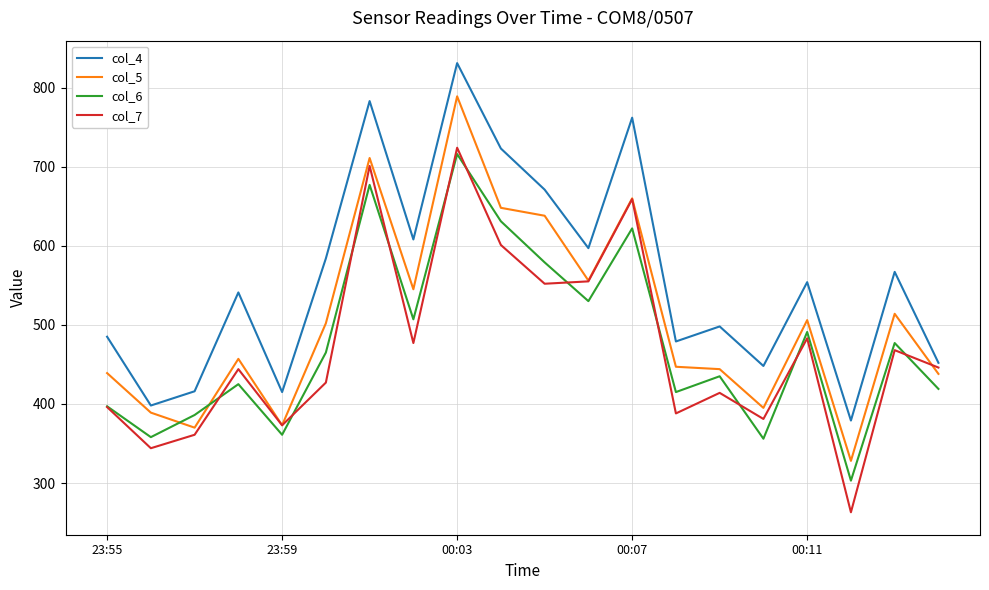

What is the highest value of the col_4 series?

831